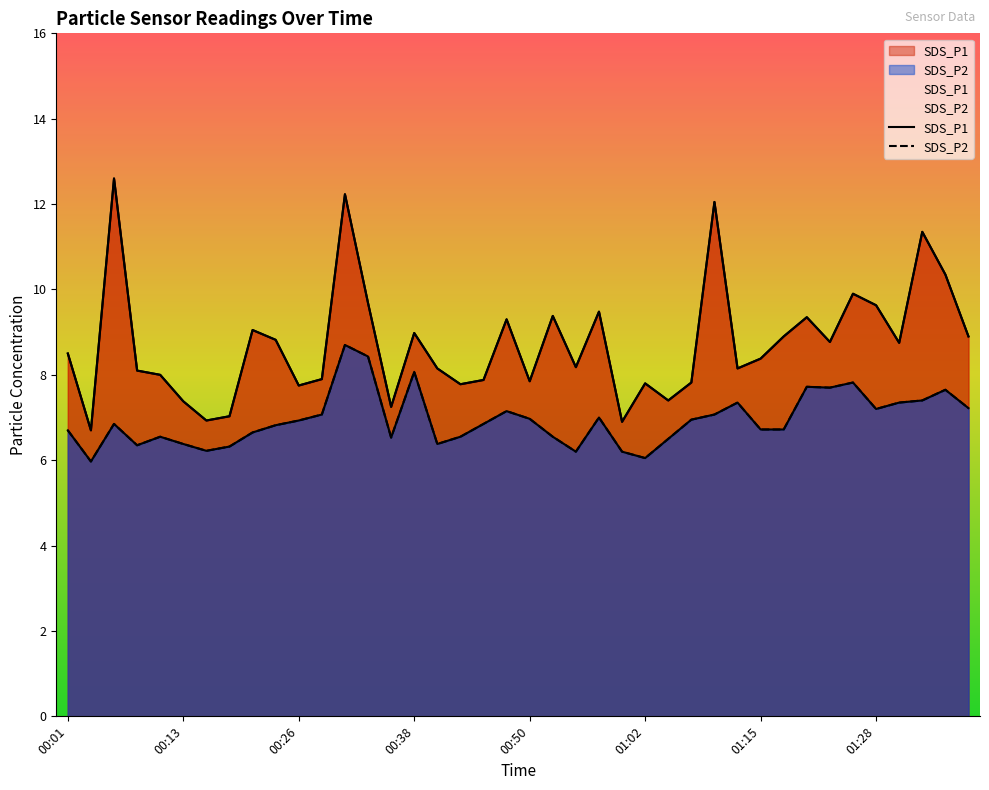

How many values in the SDS_P2 series exceed 6?

39